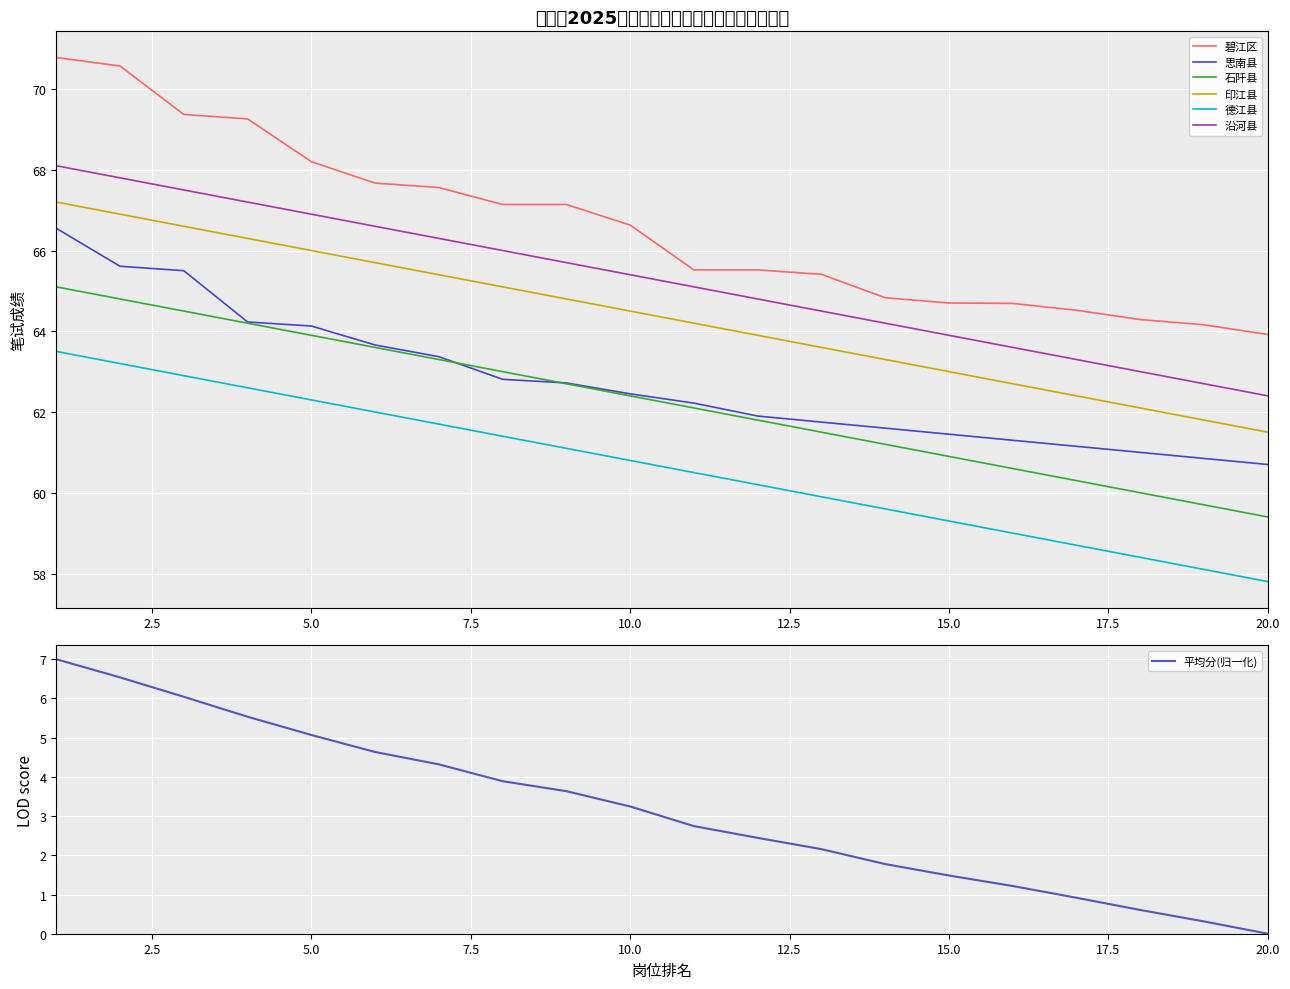

At which label does 德江县 reach its minimum?

20.0